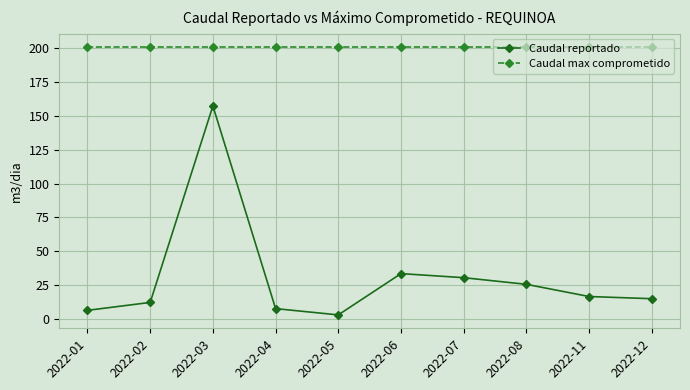

What is the spread (max minus min) of values at 2022-02?

188.8